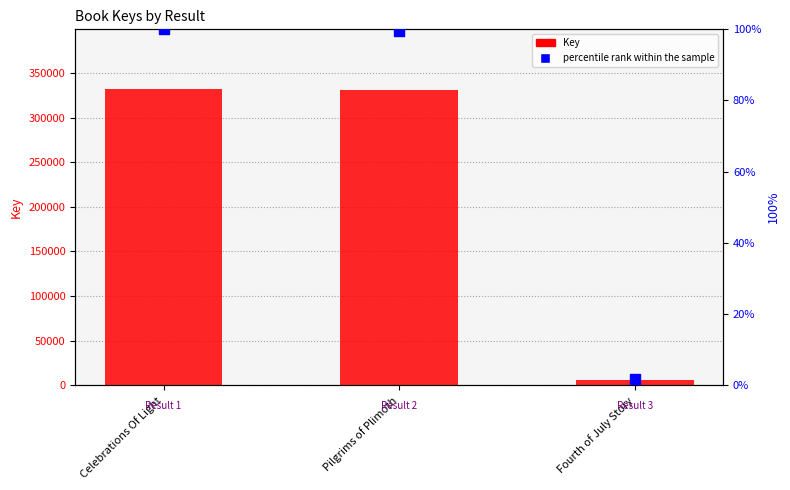

What is the total value across all series at Celebrations Of Light?

332869.0